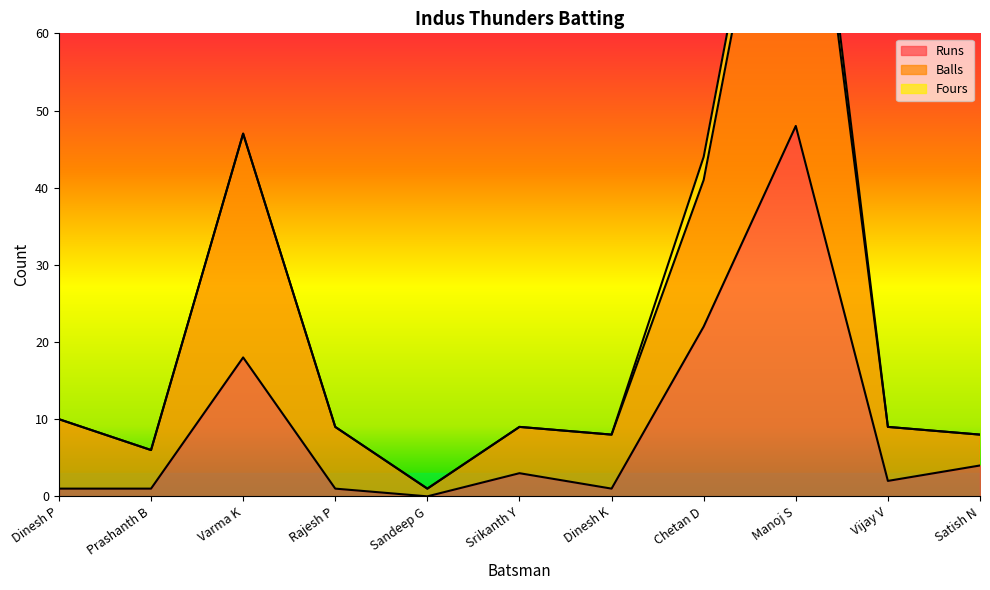

Where is the first local minimum for Runs?

Sandeep G